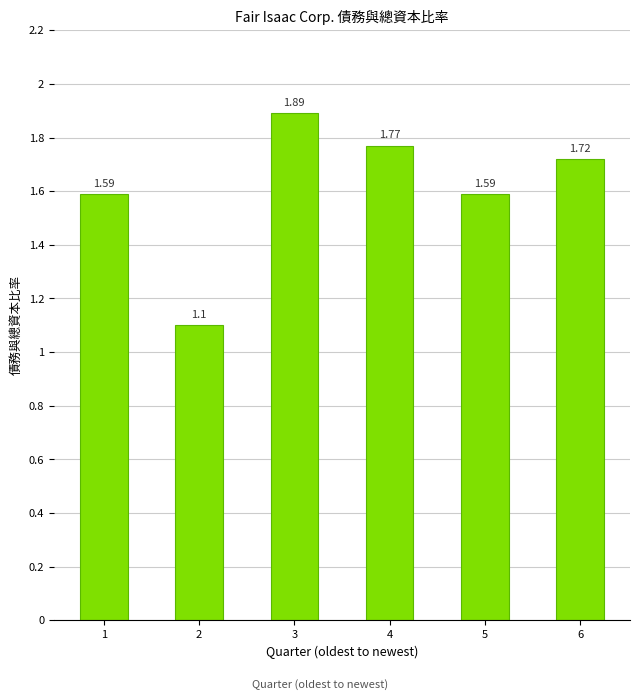

Which label corresponds to the largest value in the chart?

3